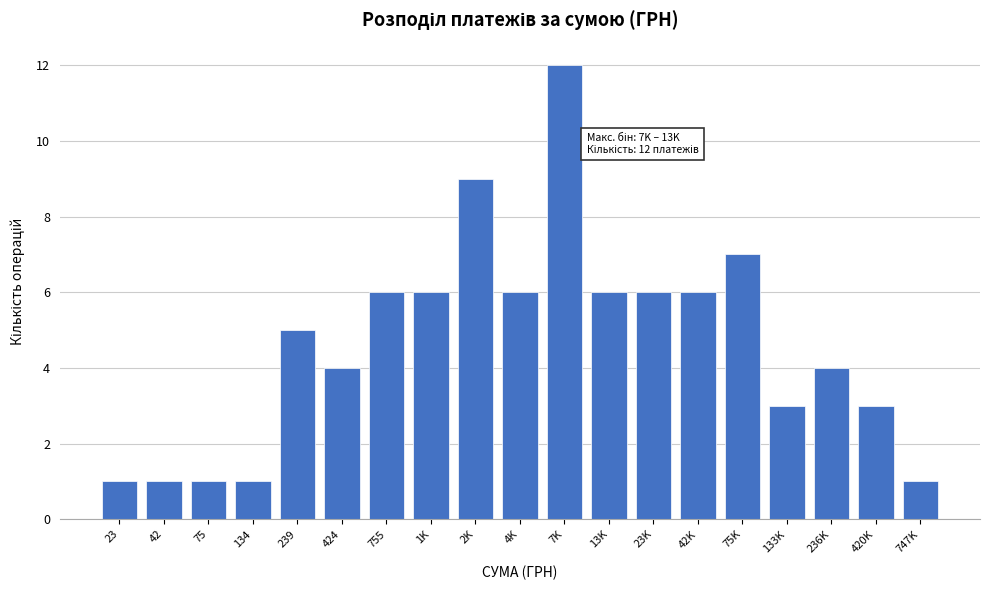

Reading left to right, transcribe all the data shown in this chart.

23=1	42=1	75=1	134=1	239=5	424=4	755=6	1K=6	2K=9	4K=6	7K=12	13K=6	23K=6	42K=6	75K=7	133K=3	236K=4	420K=3	747K=1